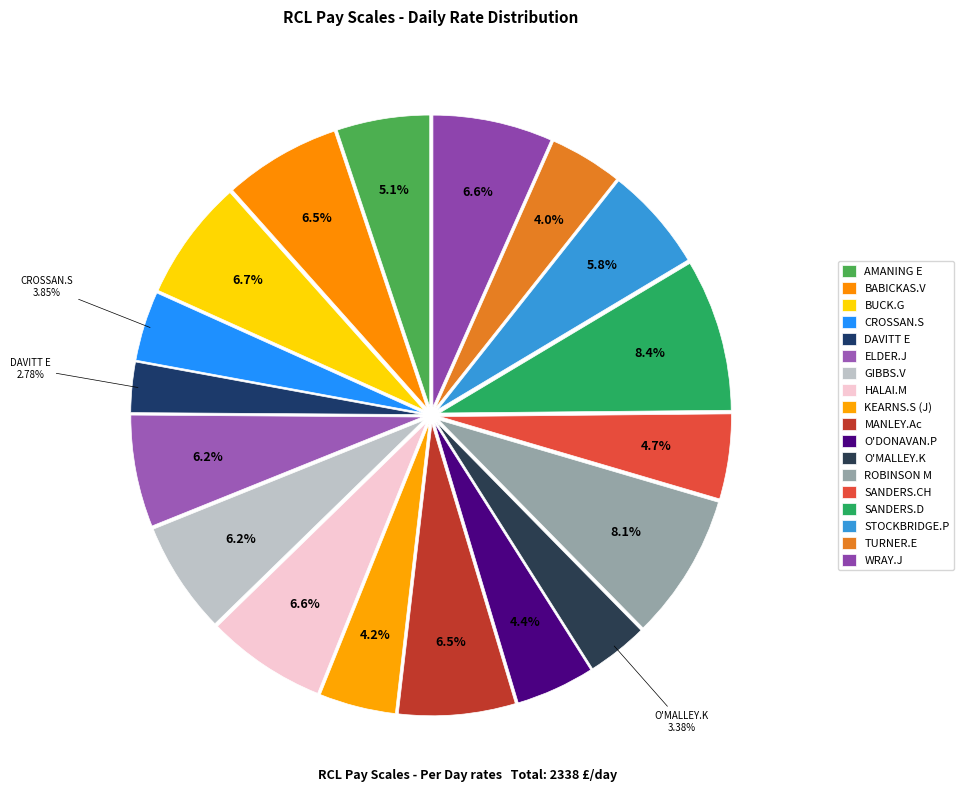

To the nearest percent, what is the combined percentage of O'MALLEY.K and ELDER.J?

10%